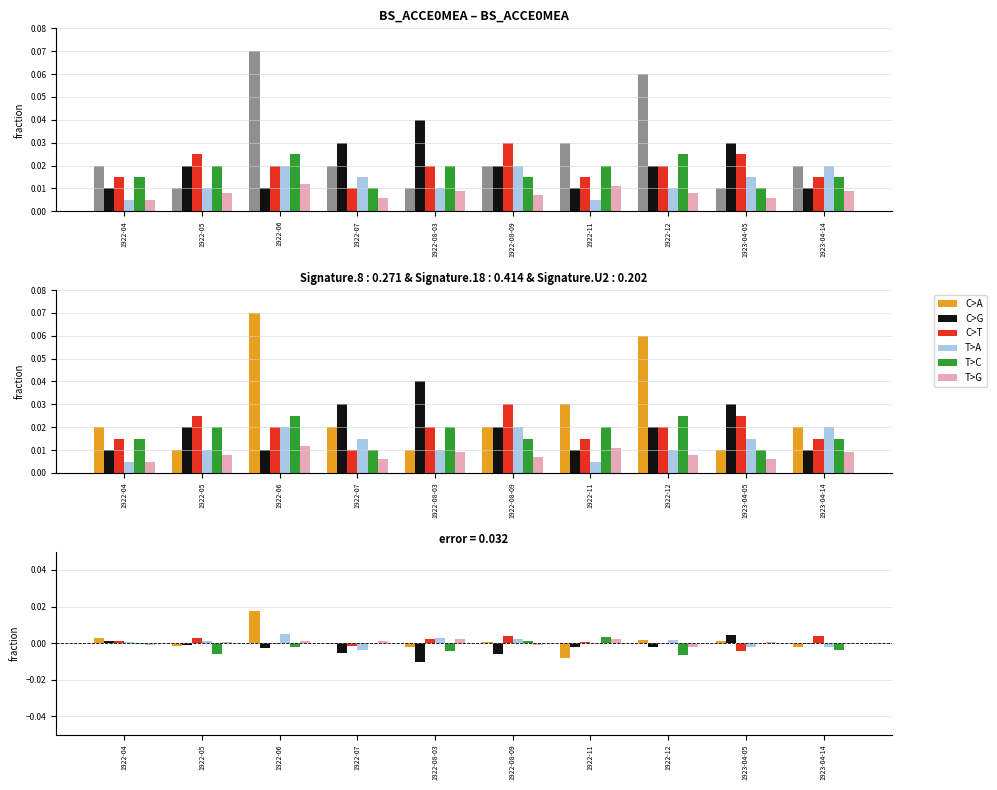

The value of T>C at 1922-06 is -0.0. True or false?

False